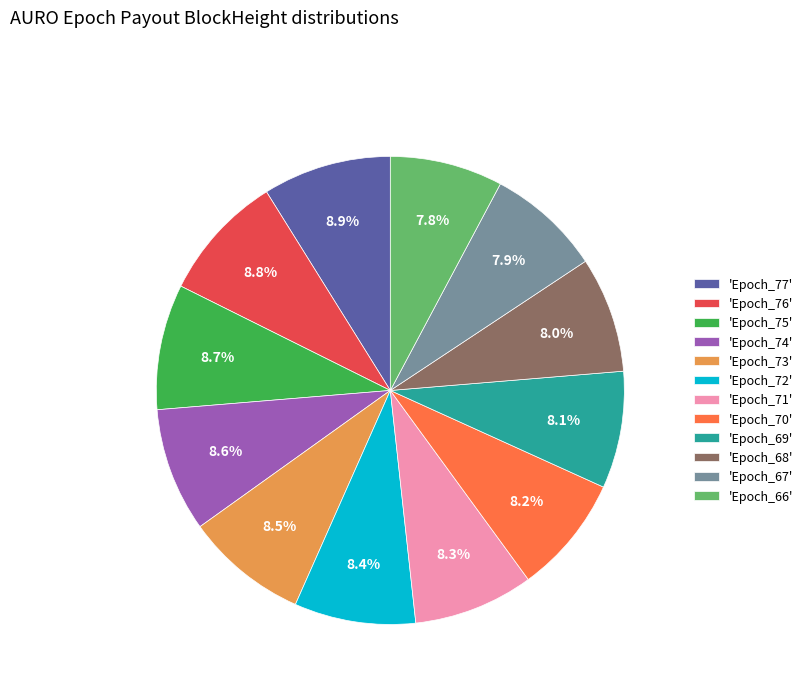

What is the ratio of the value at 'Epoch_67' to the value at 'Epoch_77'?

0.9